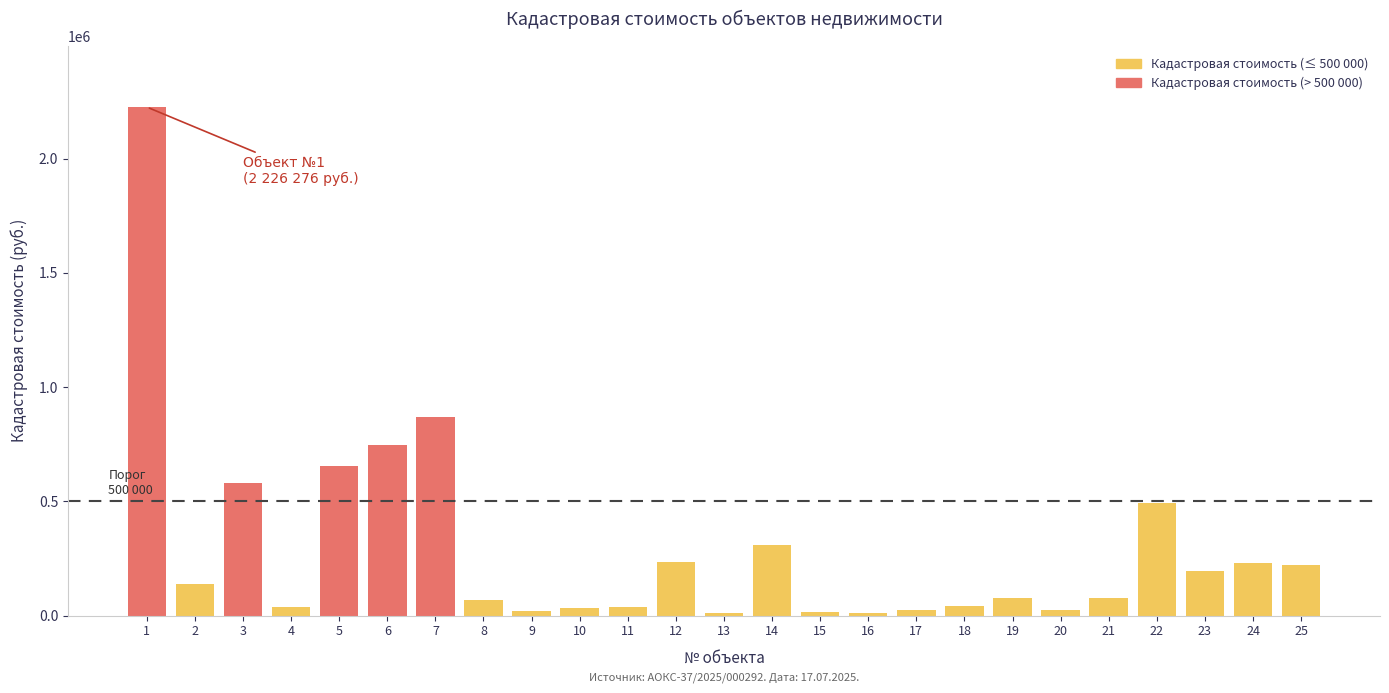

Approximately how many times larger is the value at 6 compared to 2?

5.4